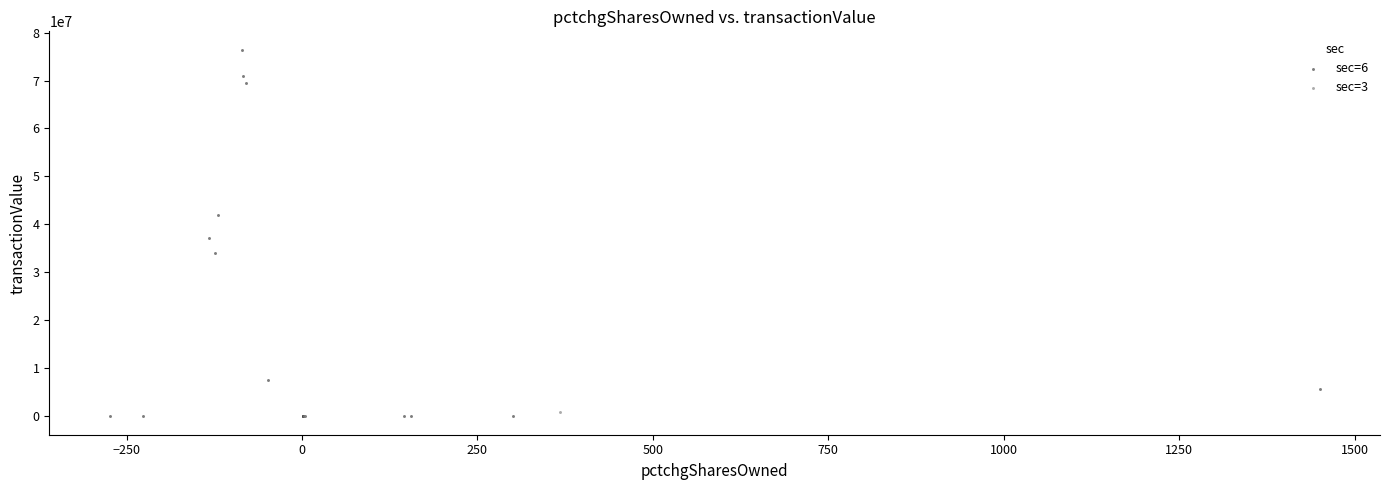

What are all the series names shown in the legend?

sec=6, sec=3